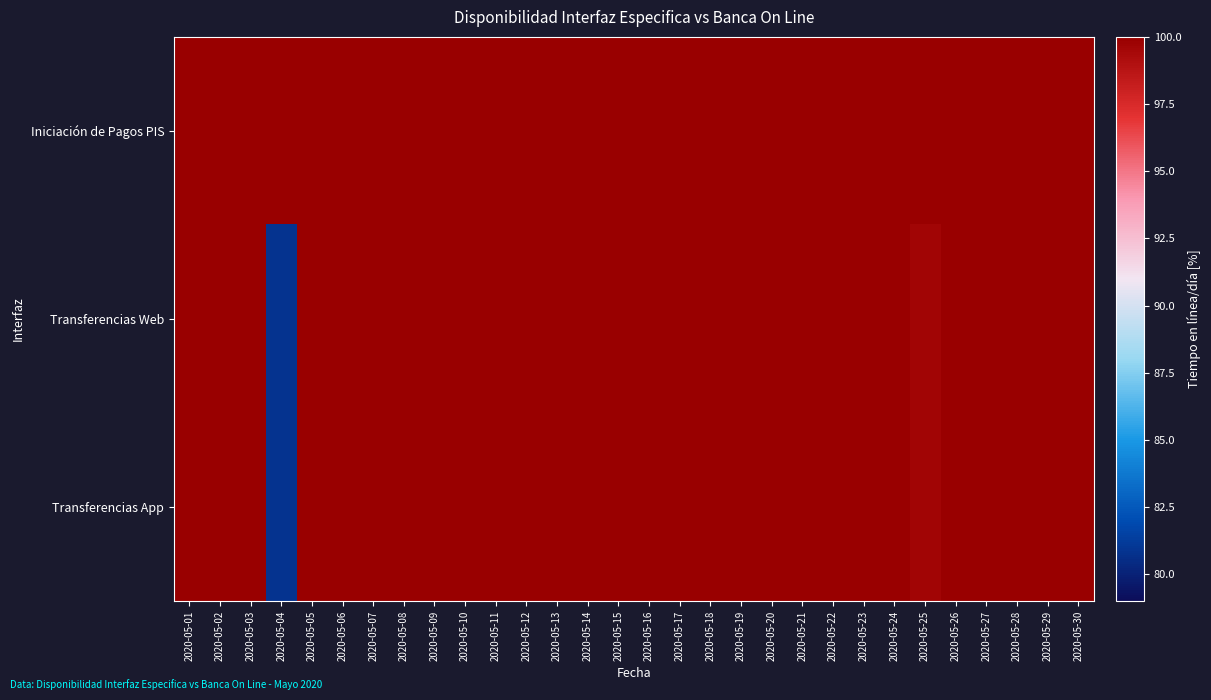

At which category is the sum across all series the highest?

2020-05-01